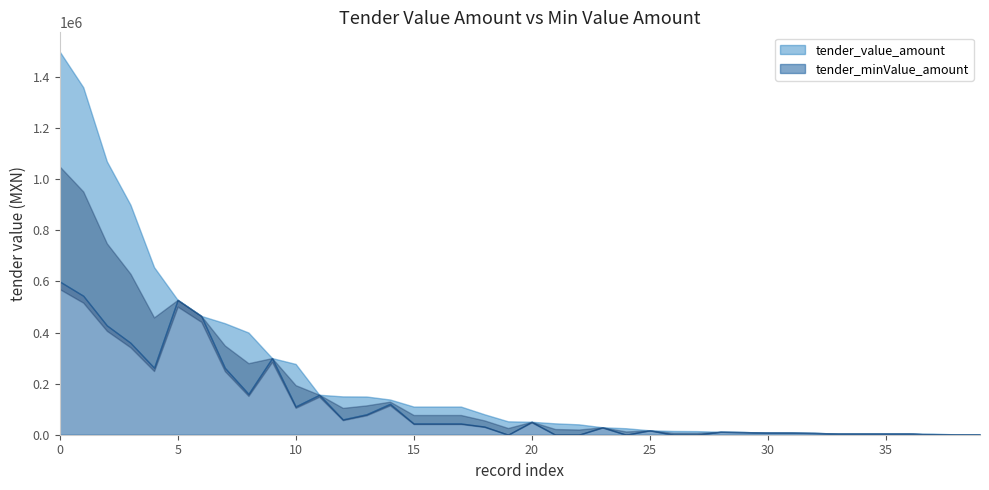

What is the difference between the maximum and second lowest values in the tender_minValue_amount series?

600000.0